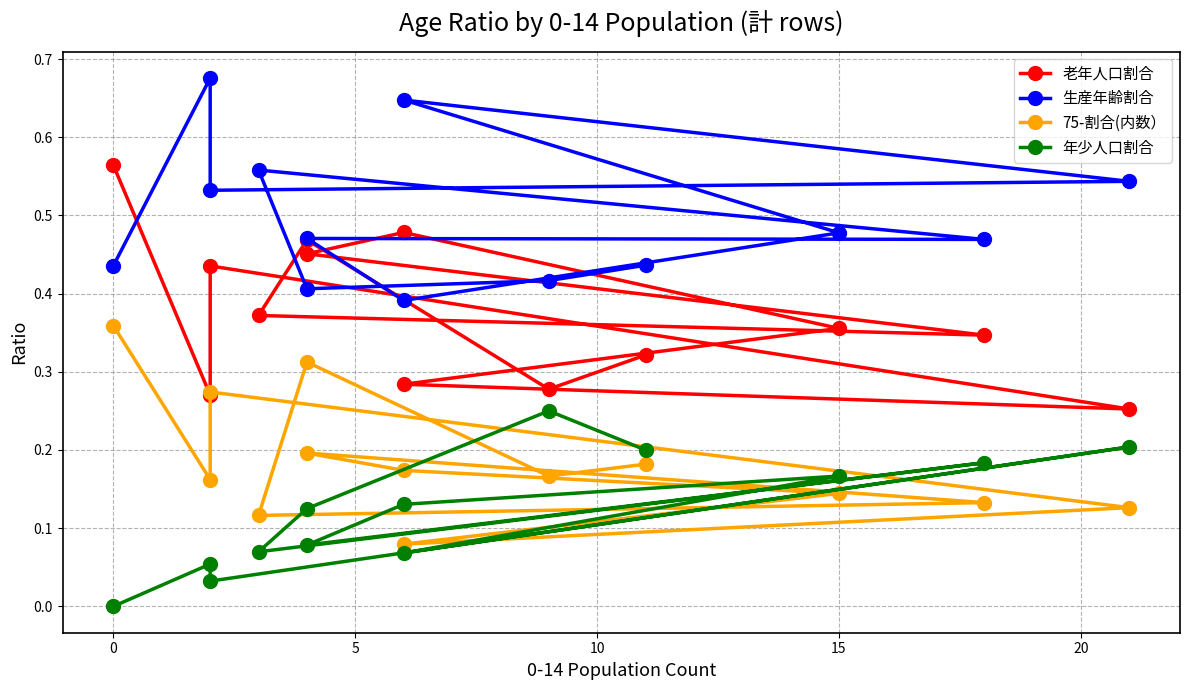

Which series has the largest total across all categories?

生産年齢割合